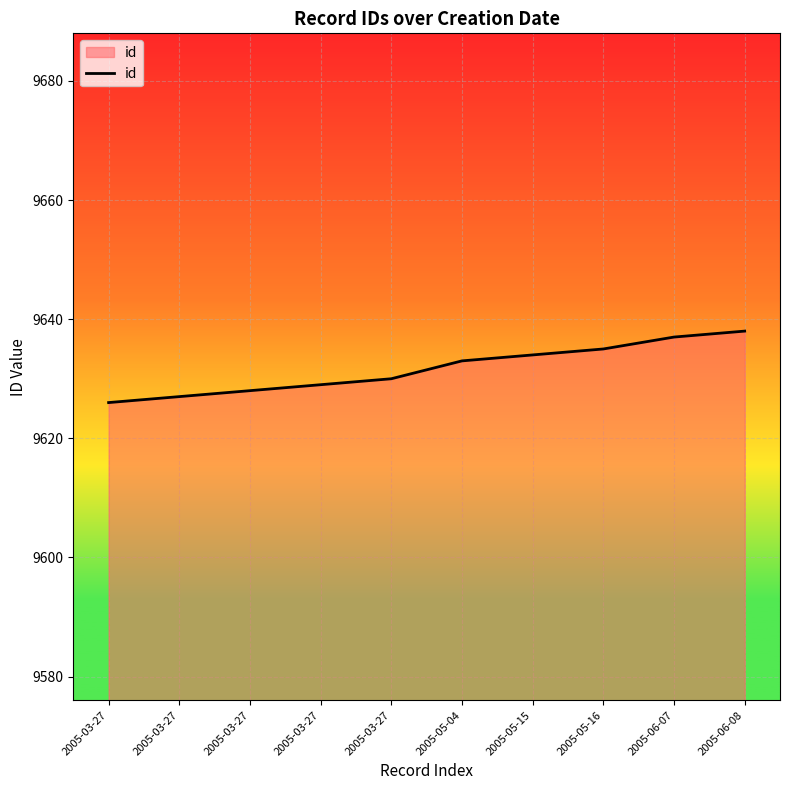

At which label does the data first exceed 9633?

2005-05-15